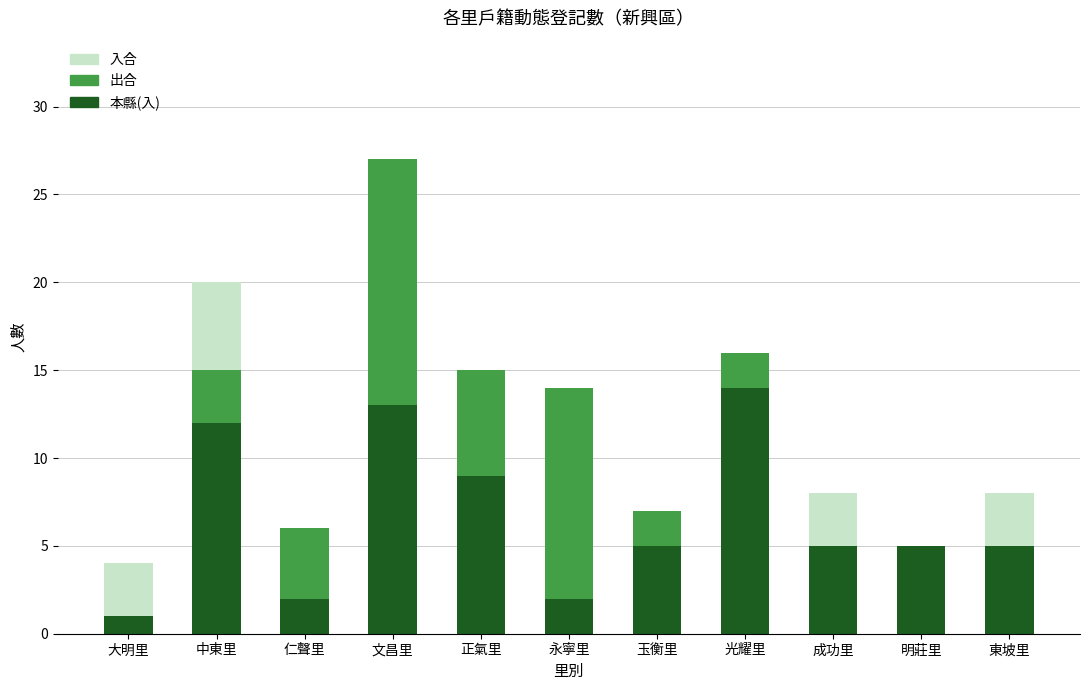

What is the maximum value for 本縣(入)?

14